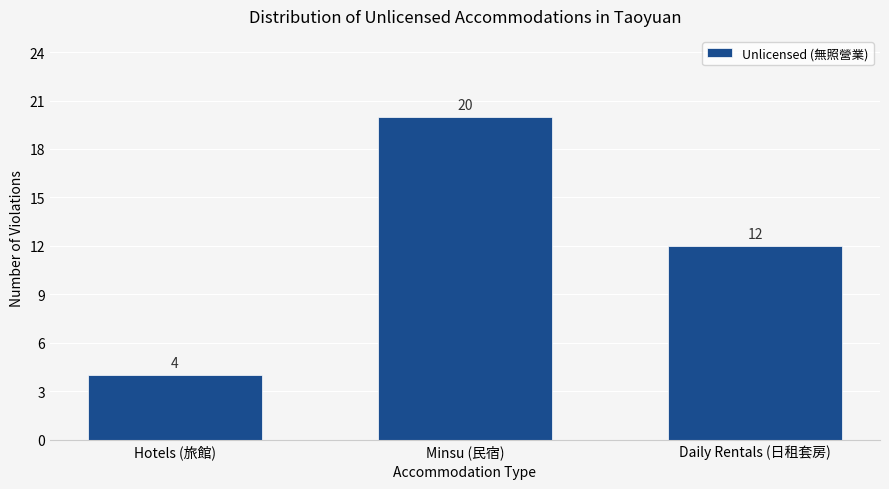

Reading left to right, transcribe all the data shown in this chart.

Hotels (旅館)=4	Minsu (民宿)=20	Daily Rentals (日租套房)=12